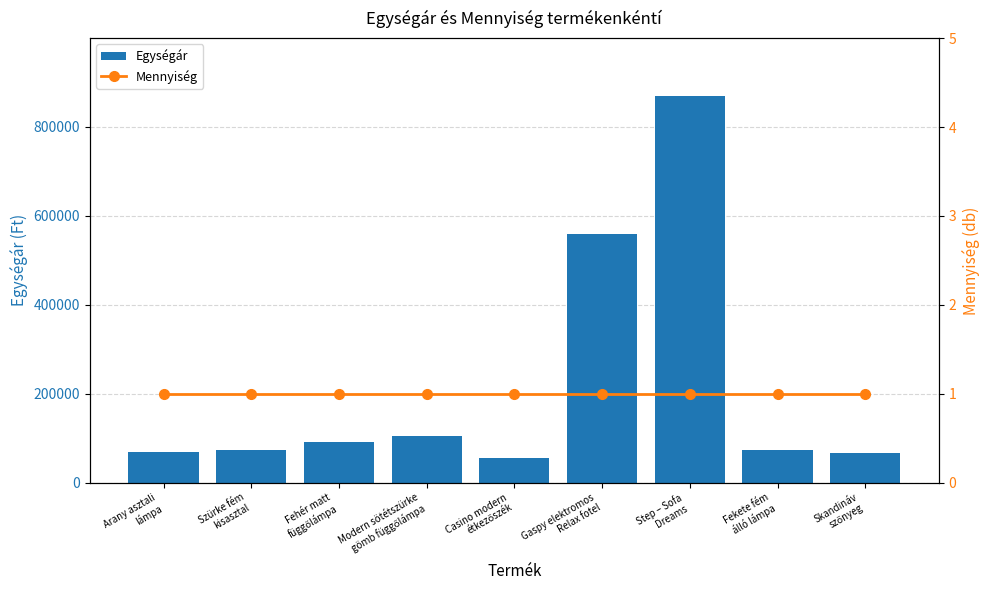

At which label is Mennyiség closest to 1?

Arany asztali
lámpa